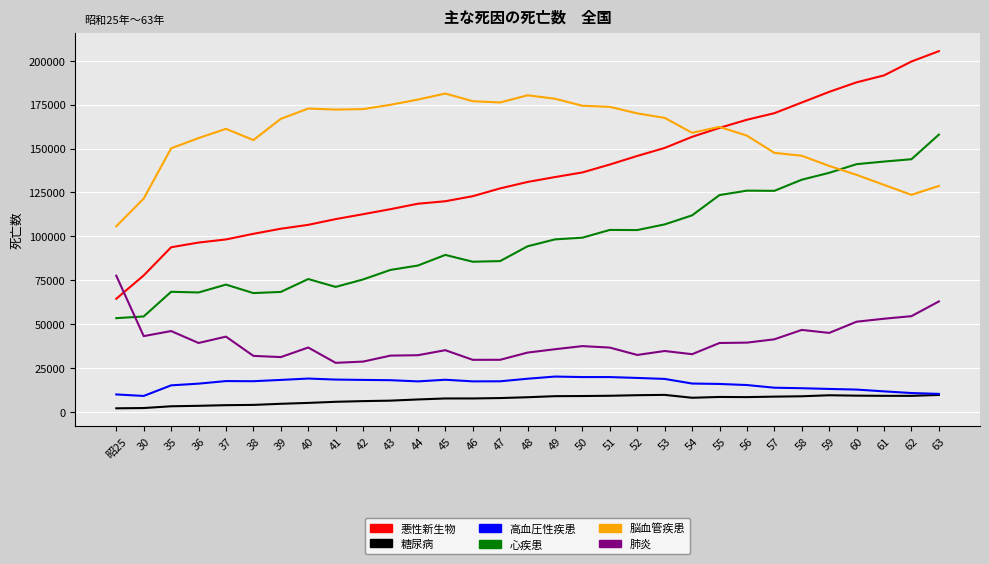

What is the highest value of the 悪性新生物 series?

205470